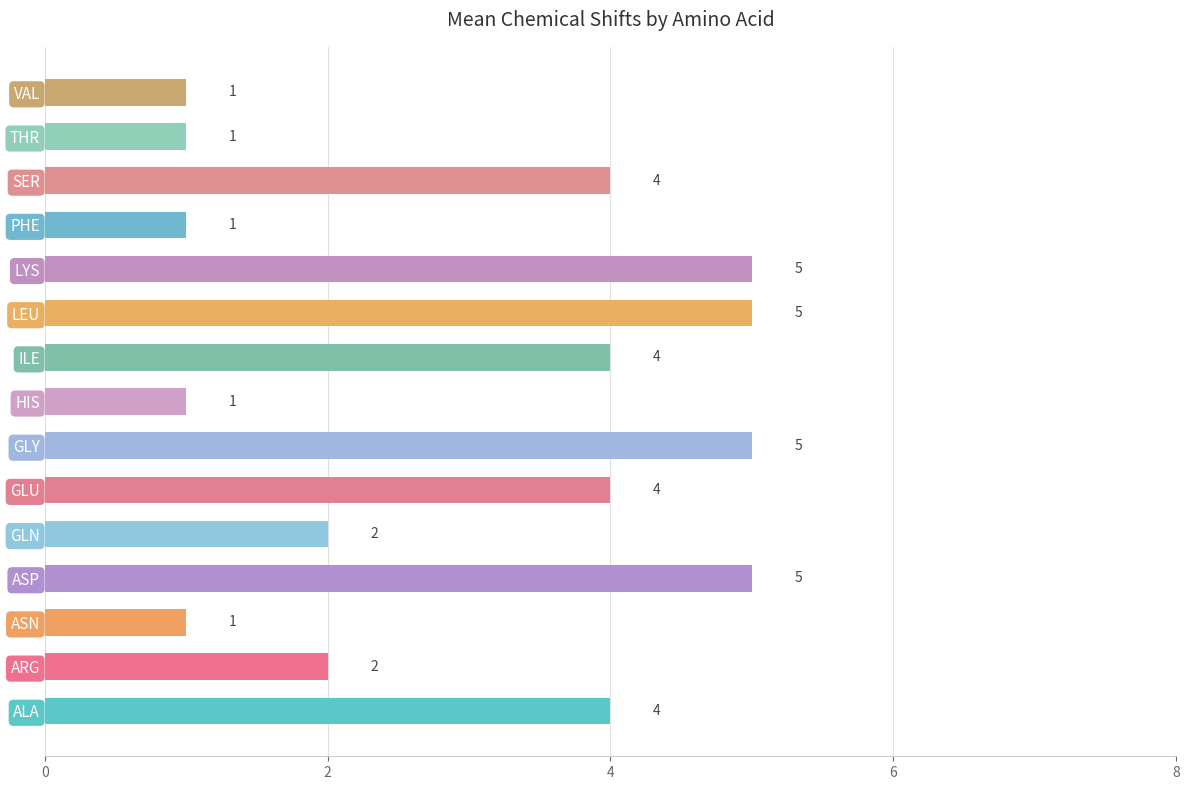

Approximately how many times larger is the value at LYS compared to GLN?

2.5